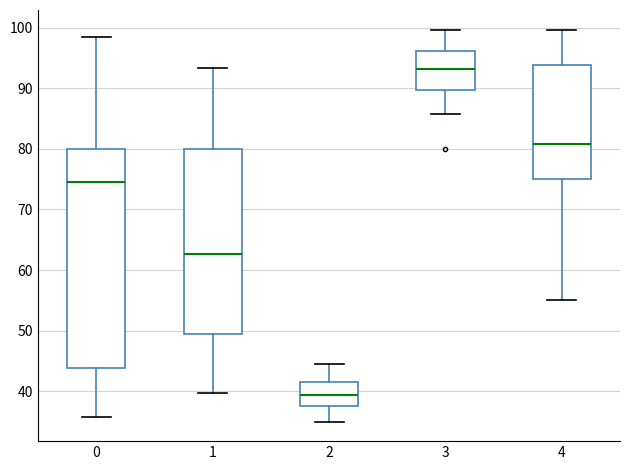

Reading left to right, read every box against the y-axis: the position of its median line, the range the box covers, and the ends of its whiskers. The values are not printed on the chart, so give them approximately, as read against the axis.

0: median 75, box 44 to 80, whiskers 36 to 99
1: median 63, box 50 to 80, whiskers 40 to 93
2: median 39, box 38 to 41, whiskers 35 to 45
3: median 93, box 90 to 96, whiskers 86 to 100
4: median 81, box 75 to 94, whiskers 55 to 100